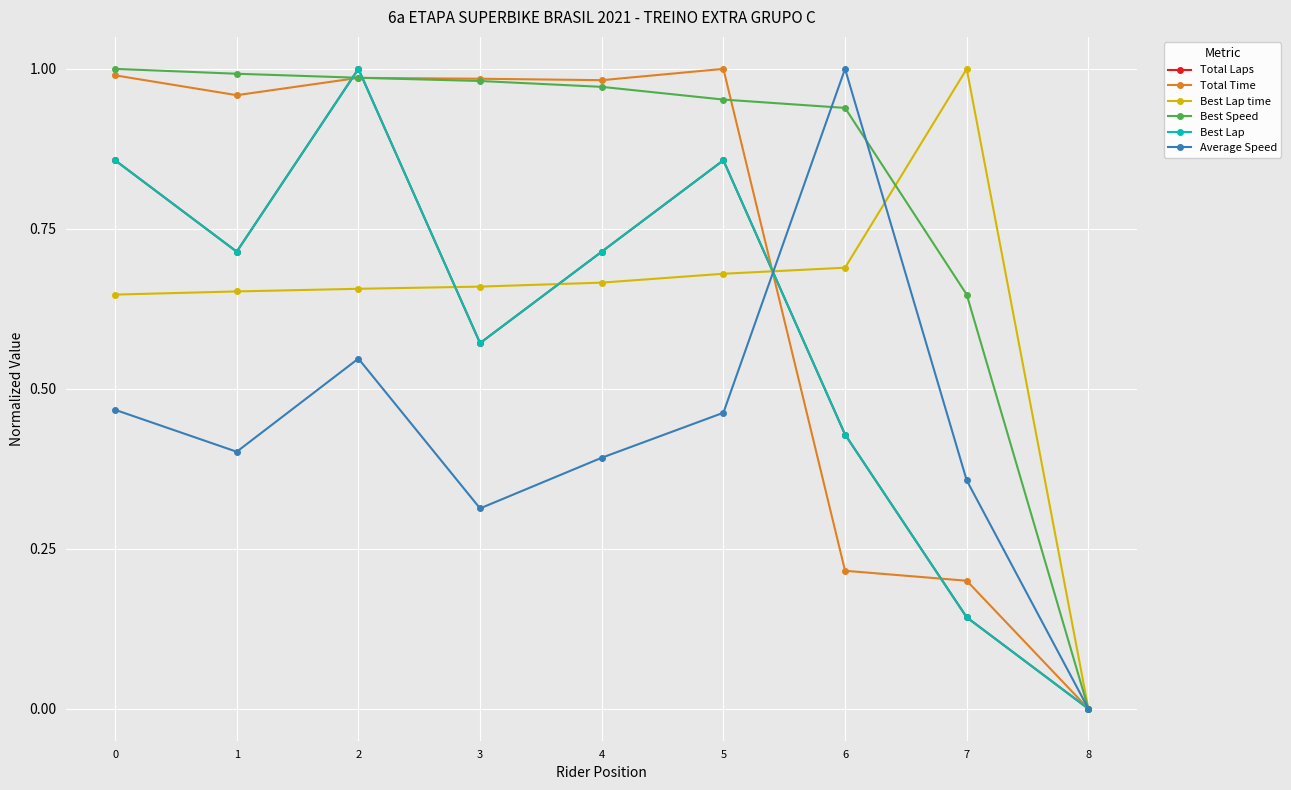

Which series has the largest range (max minus min)?

Total Laps